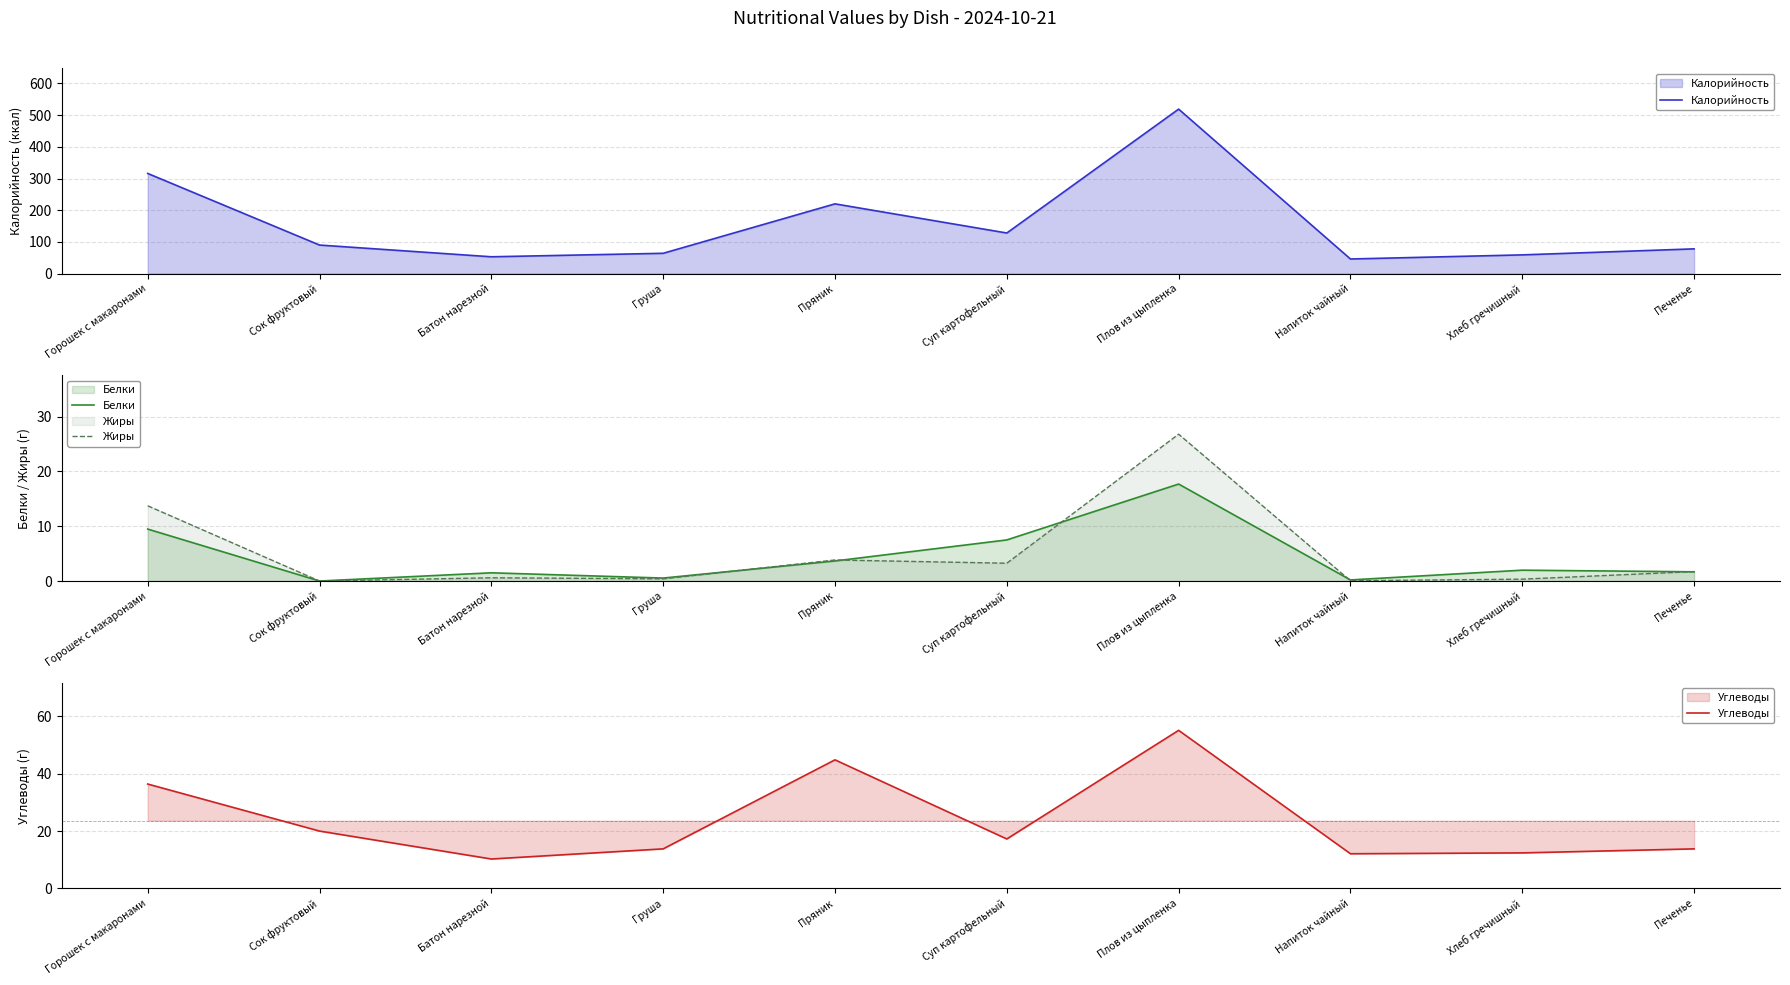

Which series has the largest total across all categories?

Калорийность